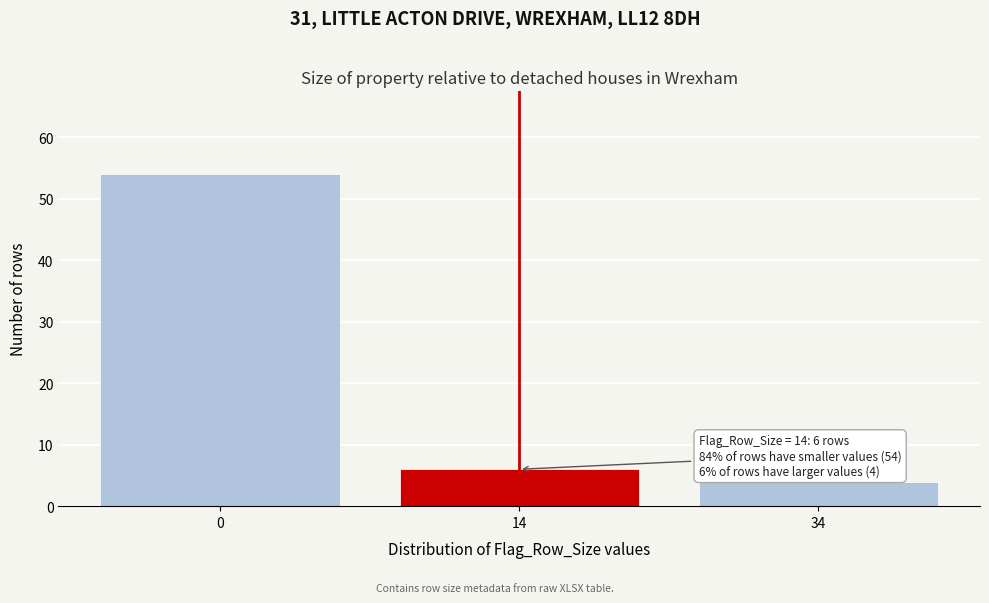

Reading left to right, what are all the values shown in this chart?

54	6	4